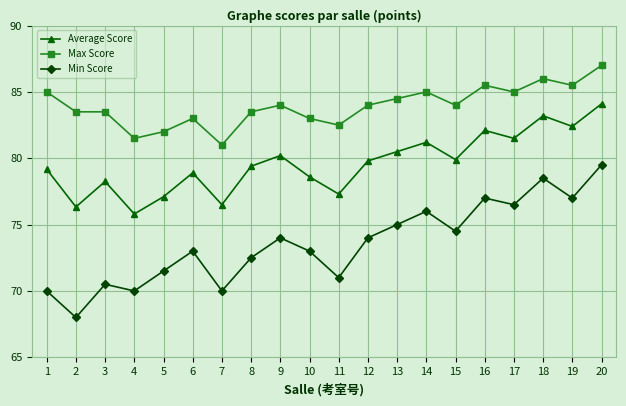

The Min Score series shows 70.5 at 3. True or false?

True